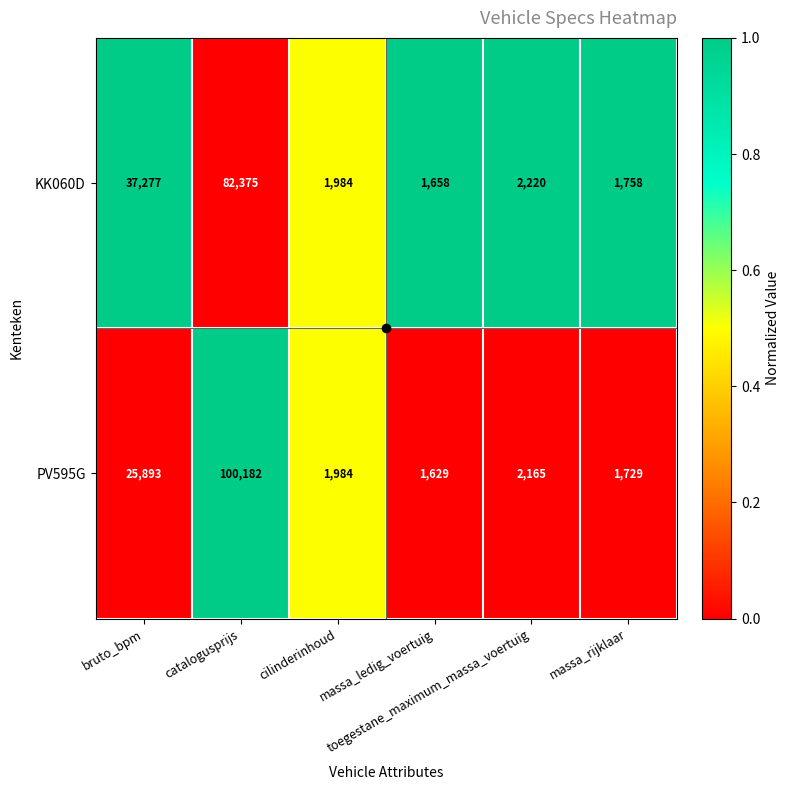

What is the lowest value of the KK060D series?

1658